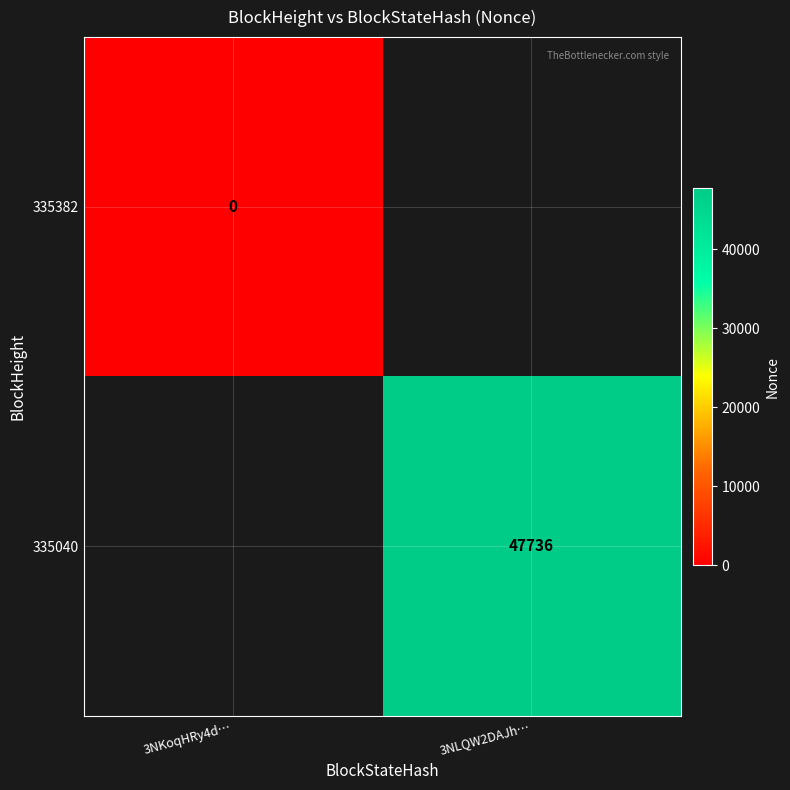

The value of 335040 at 3NLQW2DAJh… is 47736. True or false?

True